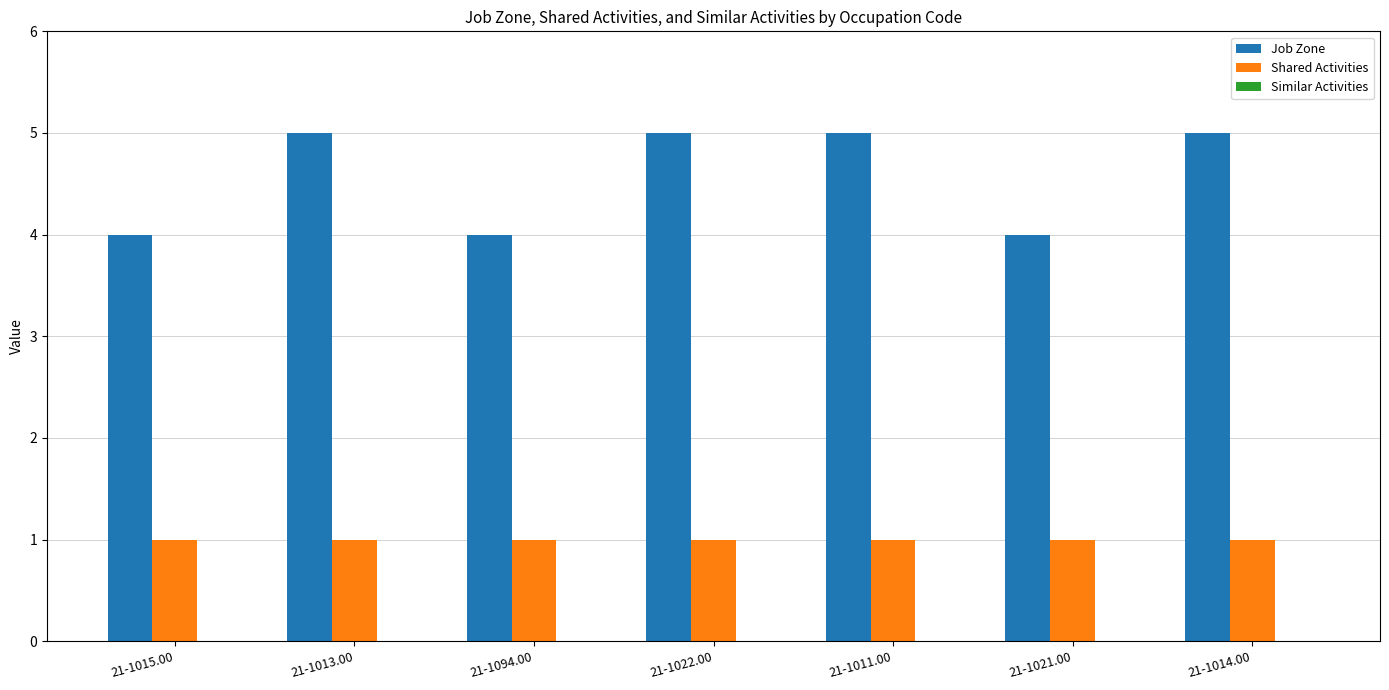

What is the label of the 3rd bar from the right?

21-1011.00